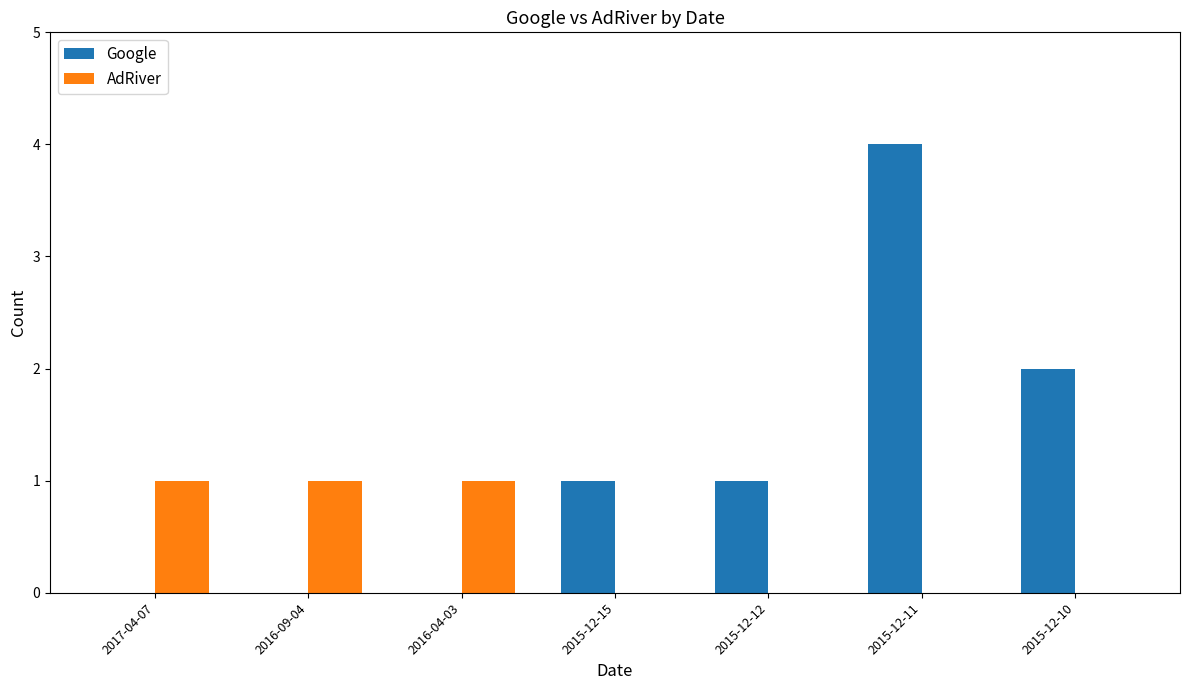

What are all the series names shown in the legend?

Google, AdRiver